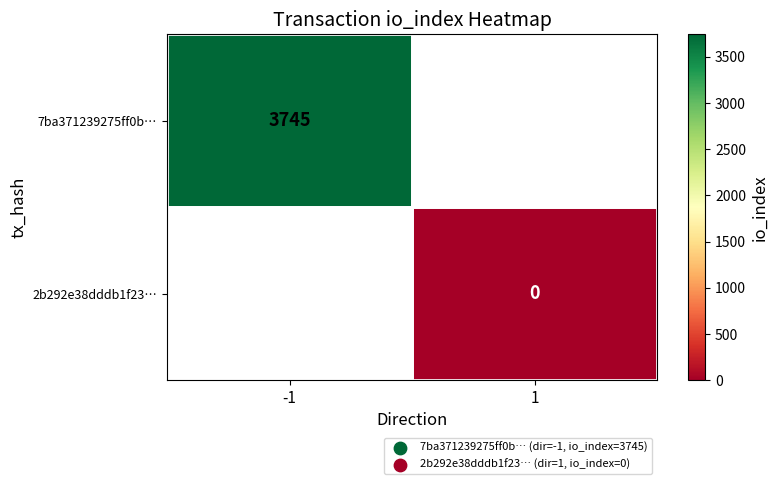

True or false: 7ba371239275ff0b… has a value of 3745 at -1.

True